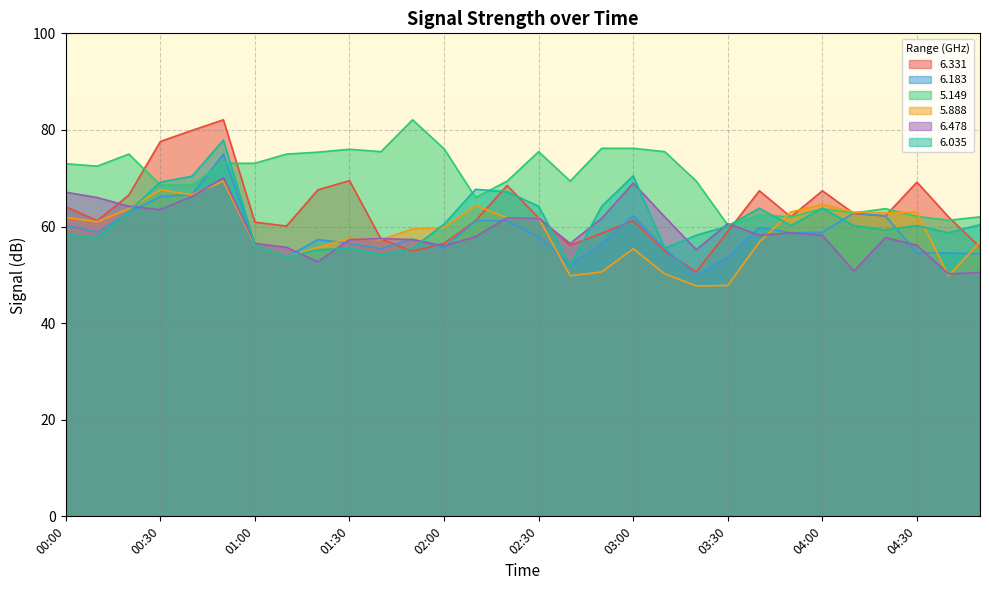

What is the difference between the second highest and minimum values in the   5.149 series?

15.9